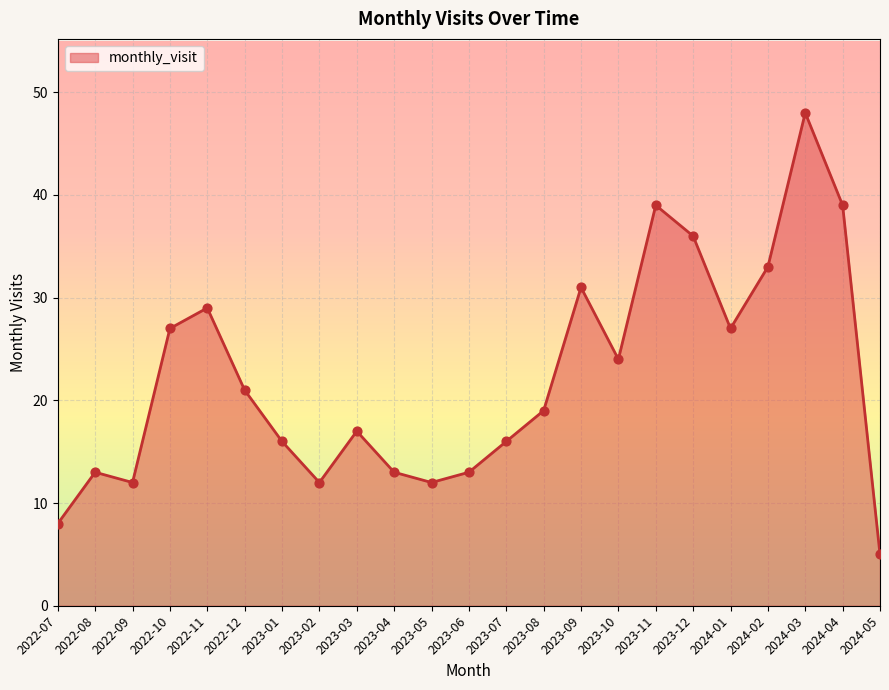

What is the change in value from 2022-07 to 2022-09?

+4